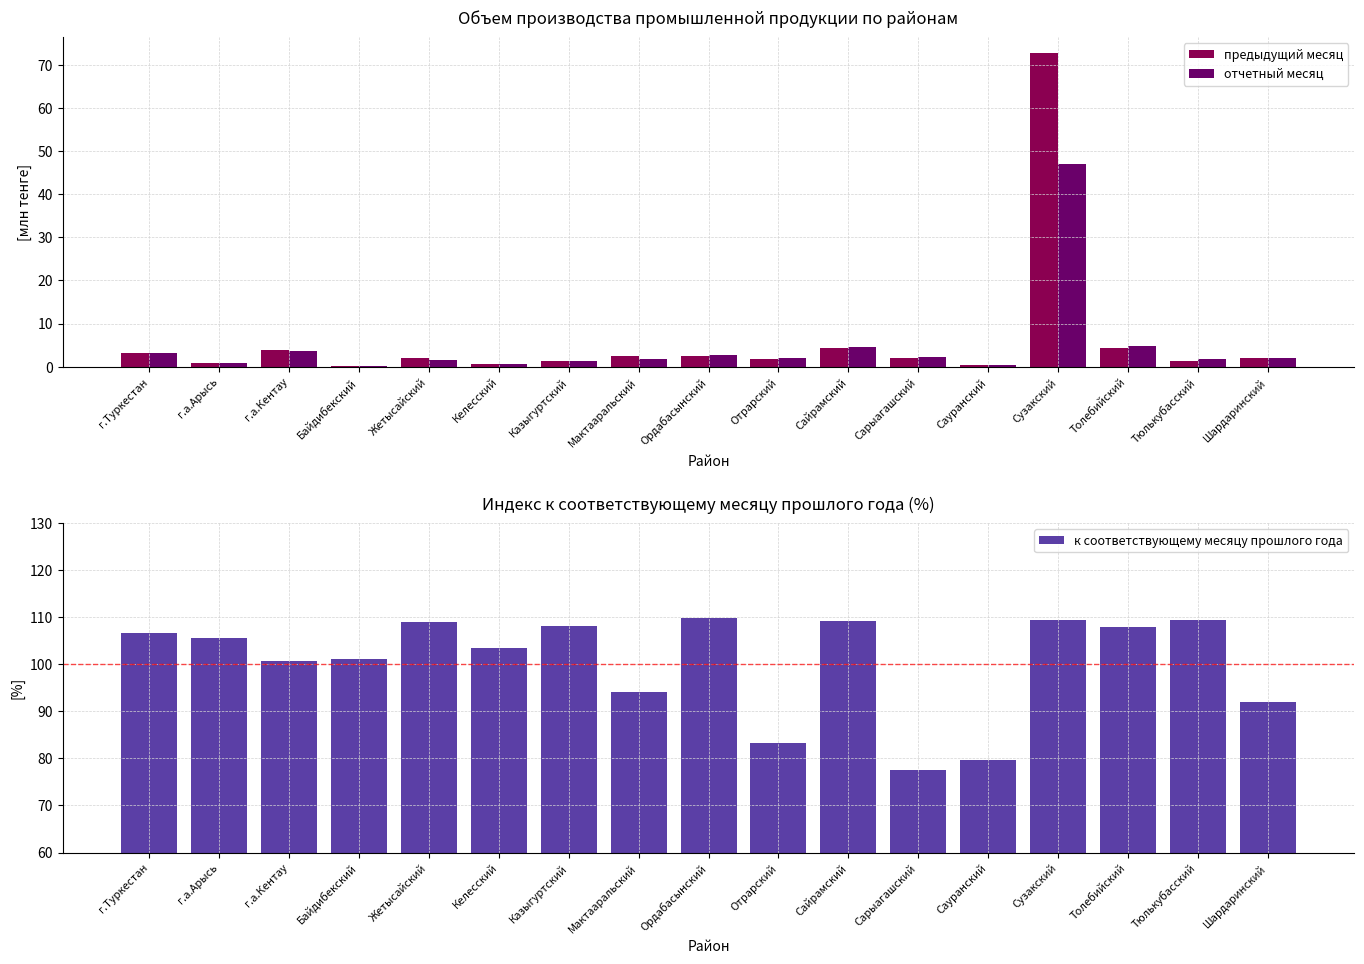

What value does the предыдущий месяц series have at Сузакский?

72.7